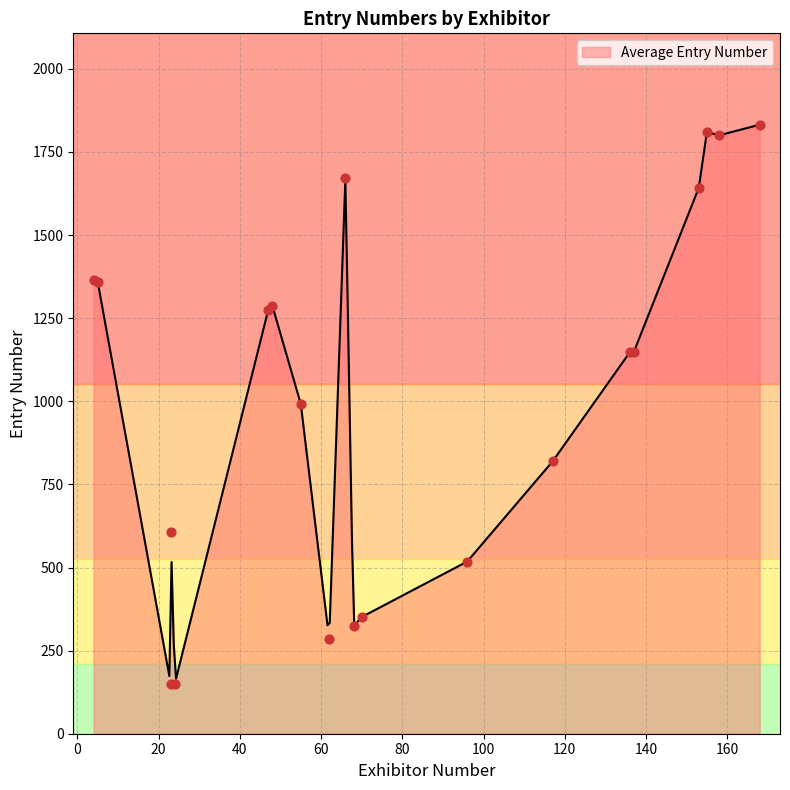

Approximately how many times larger is the value at 155 compared to 136?

1.6